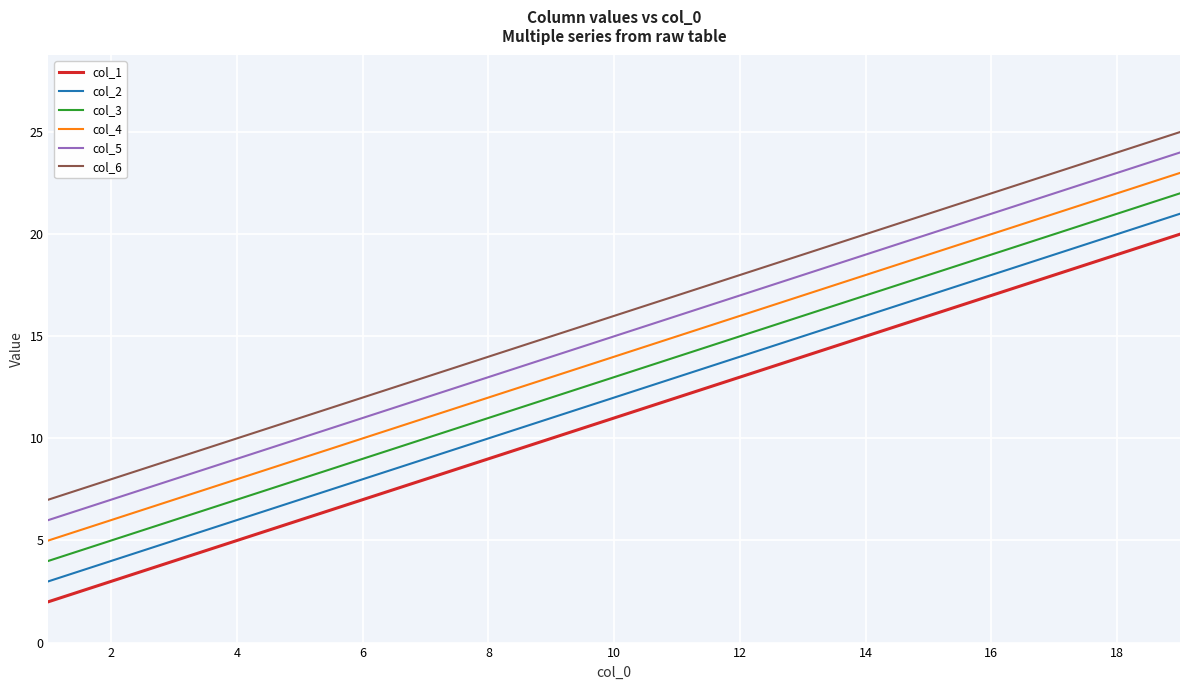

True or false: col_2 and col_4 cross at least once.

False